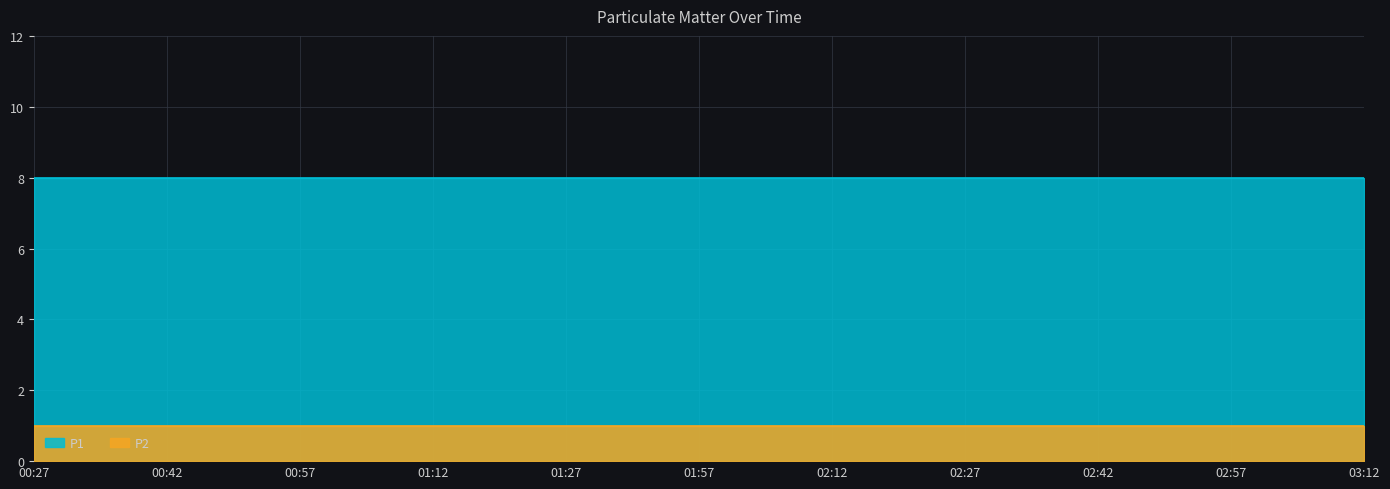

How many lines are shown in the chart?

2